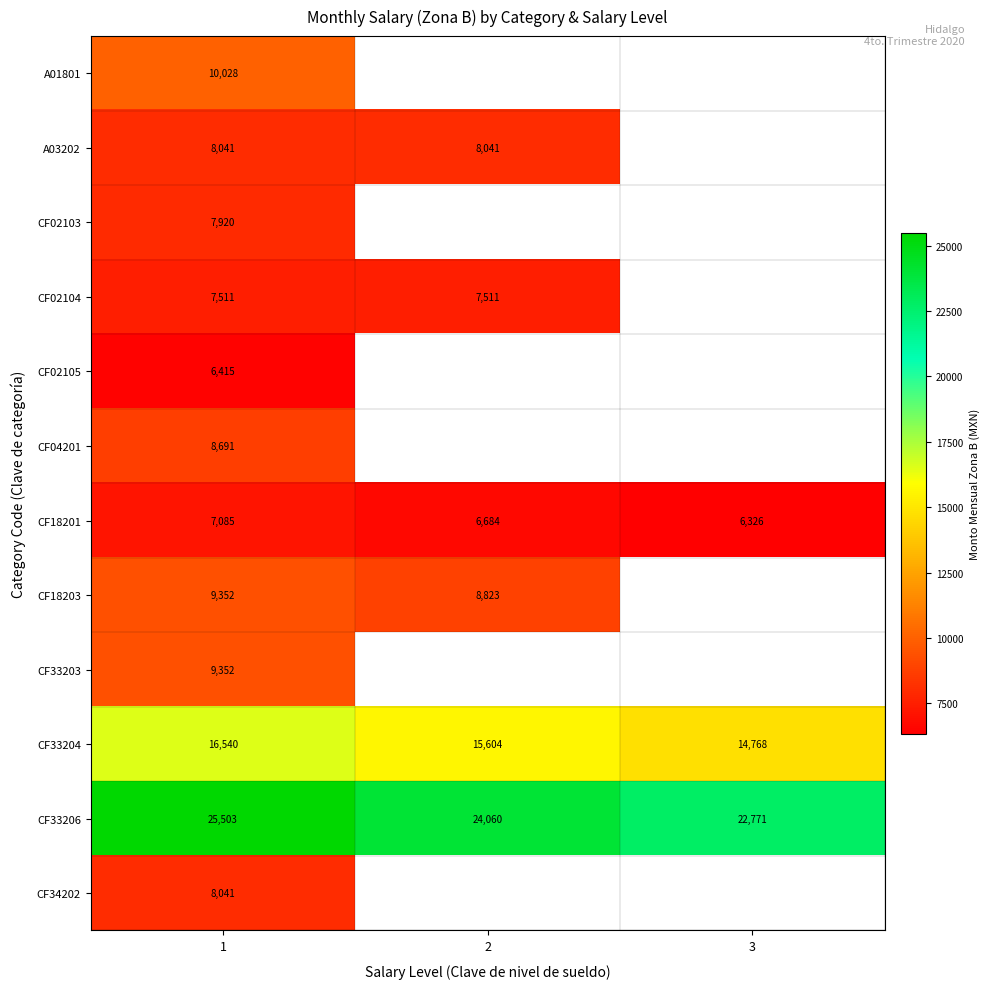

What is the sum of all CF18201 values?

20094.9